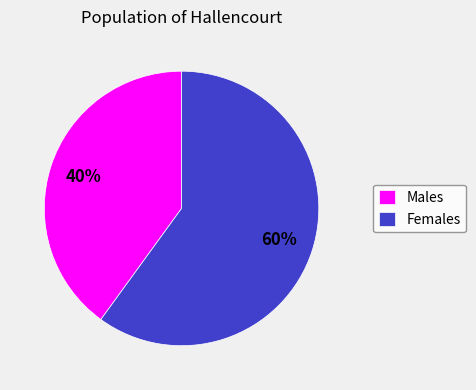

Which slice is the smallest?

Males